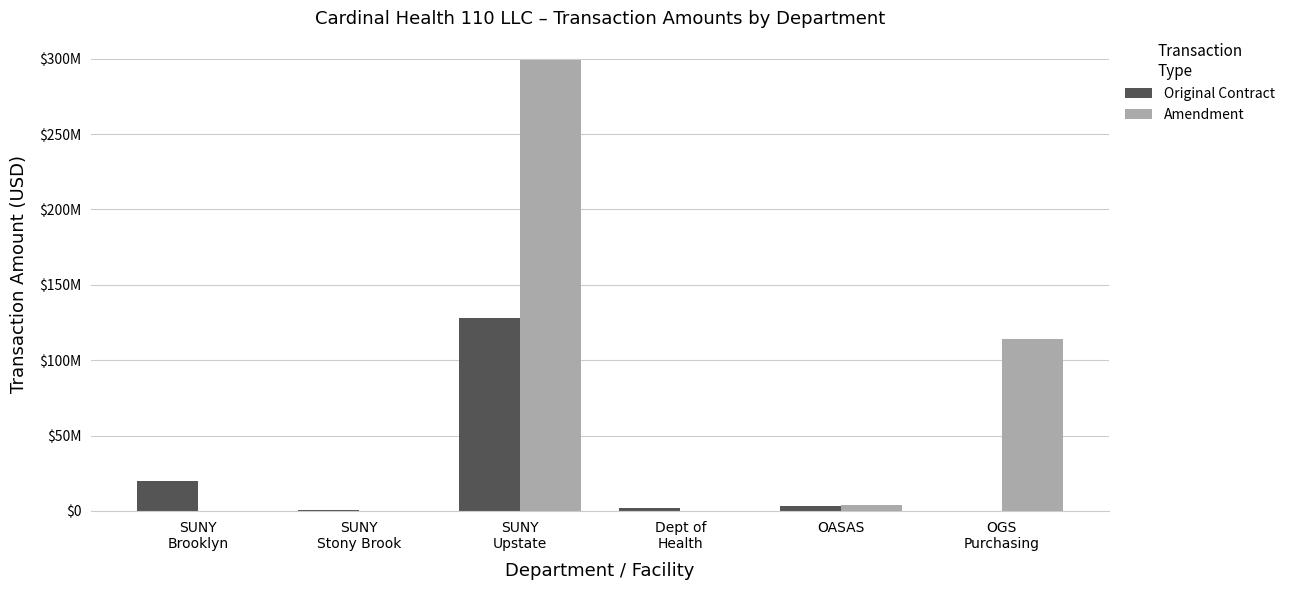

What are all the series names shown in the legend?

Original Contract, Amendment